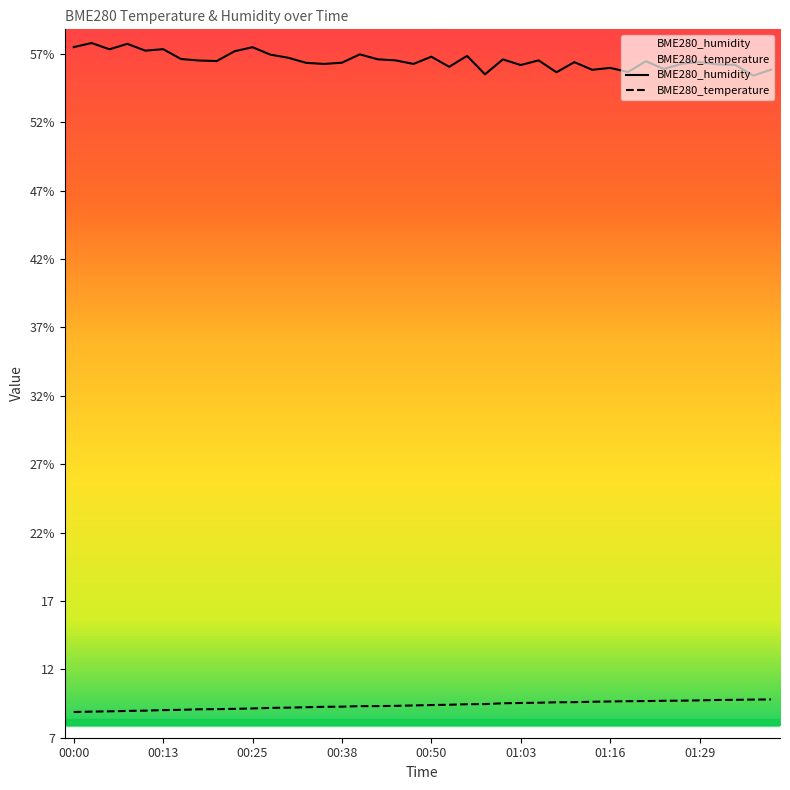

Rank the series by their maximum value, from highest to lowest.

BME280_humidity, BME280_temperature